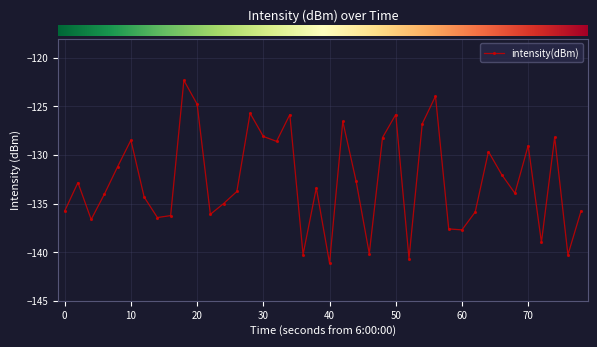

What is the value of the 4th point from the left?

-134.0